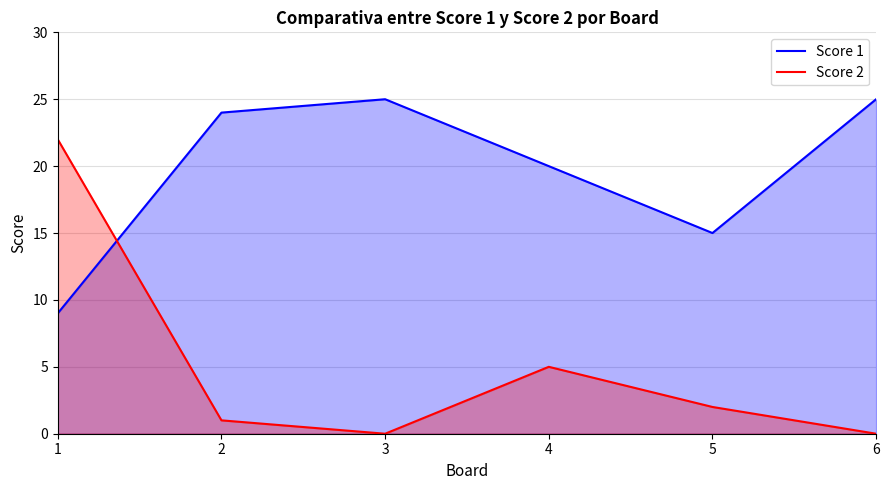

List the series in order of their overall mean, highest first.

Score 1, Score 2